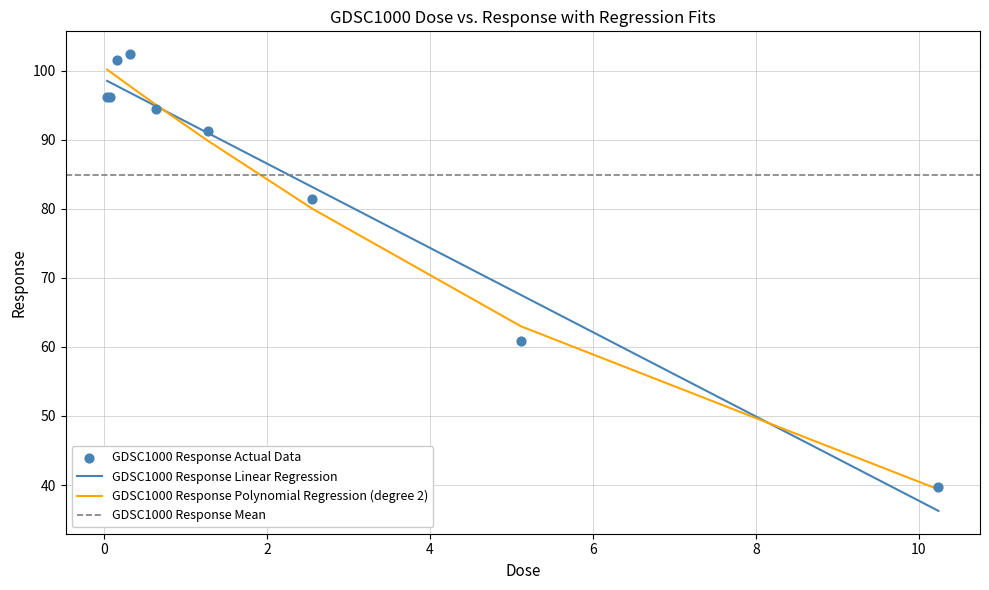

What is the ratio of the value at 1.28 to the value at 0.32?

0.9